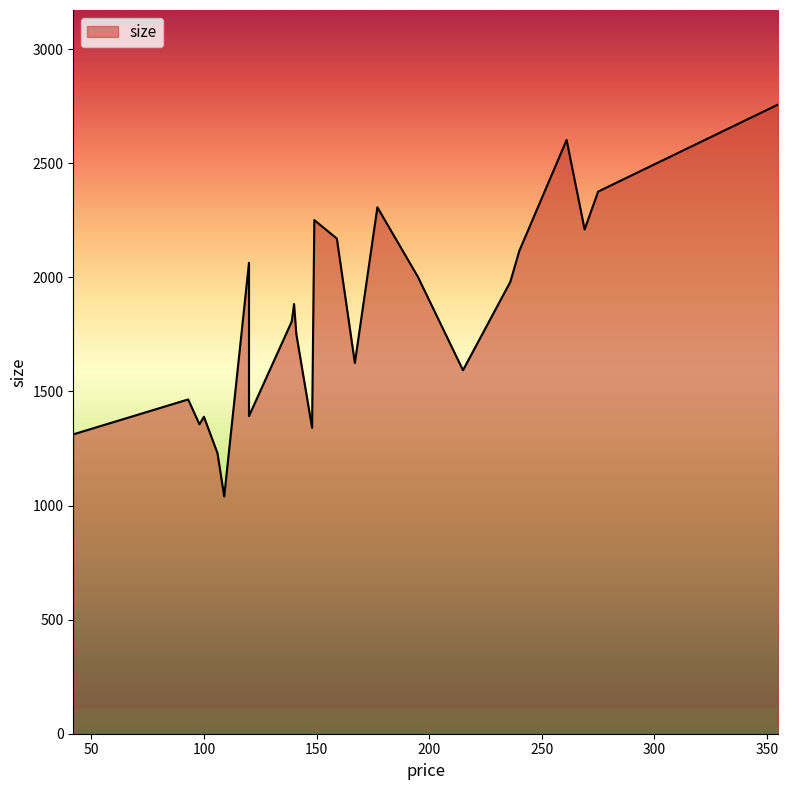

What is the minimum value shown in the chart?

1040